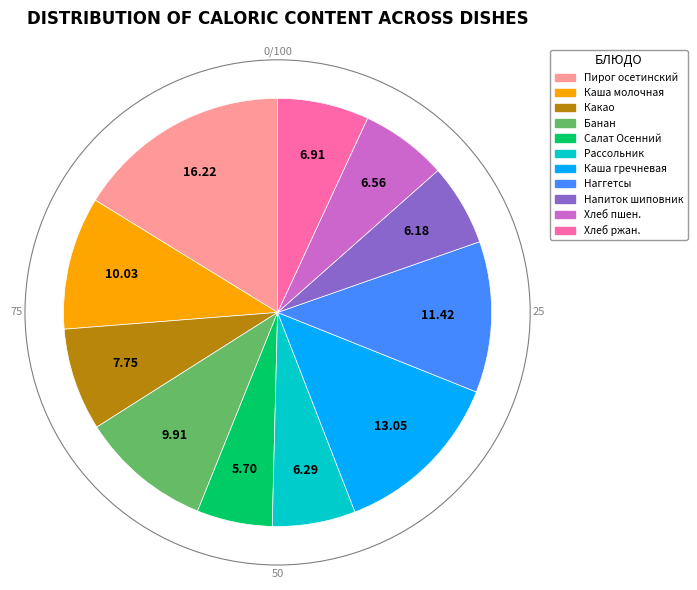

Is there a majority slice in this chart?

No